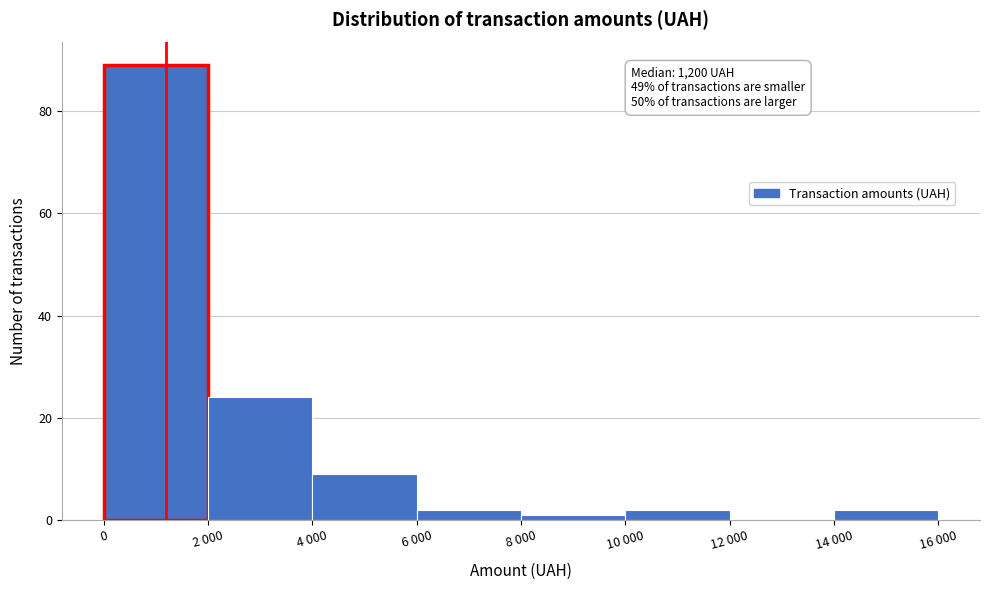

Reading right to left, list all the values displayed in this chart.

14 000=2	12 000=0	10 000=2	8 000=1	6 000=2	4 000=9	2 000=24	0=89